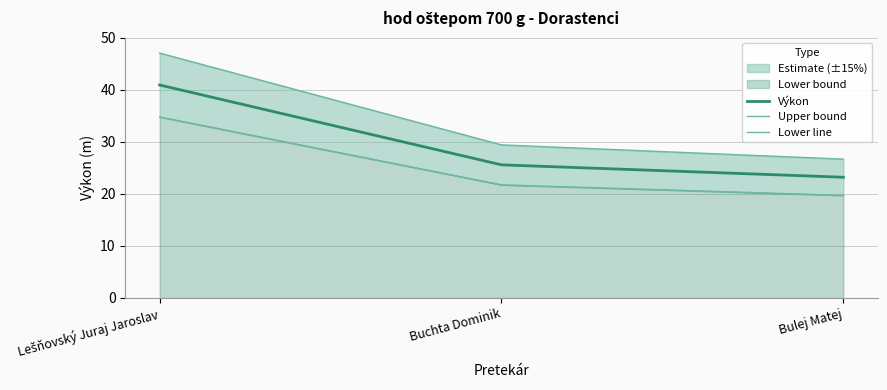

Which series has the largest total across all categories?

Upper bound